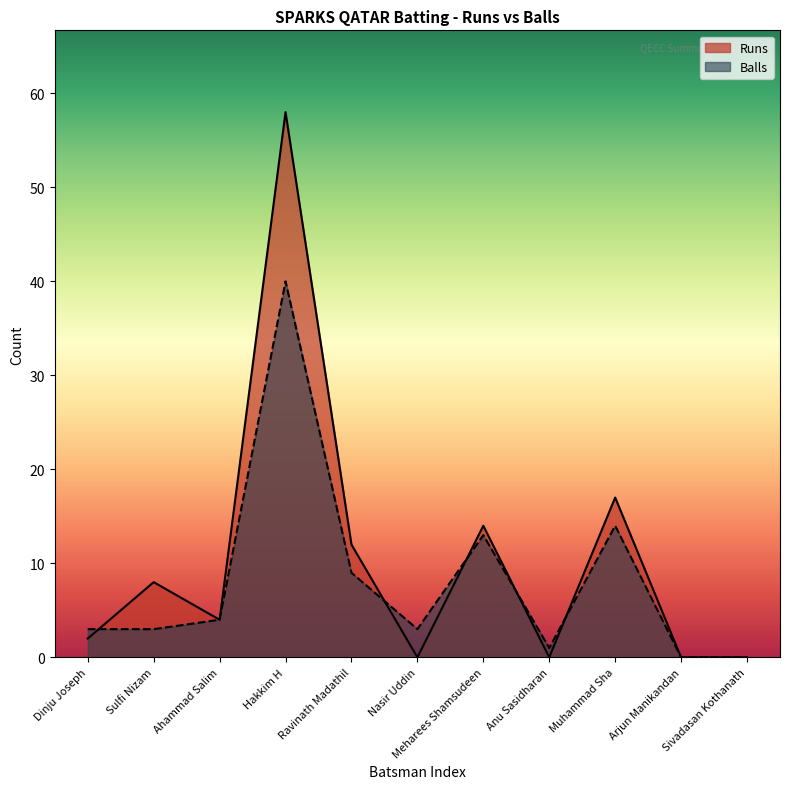

Between Sulfi Nizam and Sivadasan Kothanath, which series saw the biggest shift?

Runs